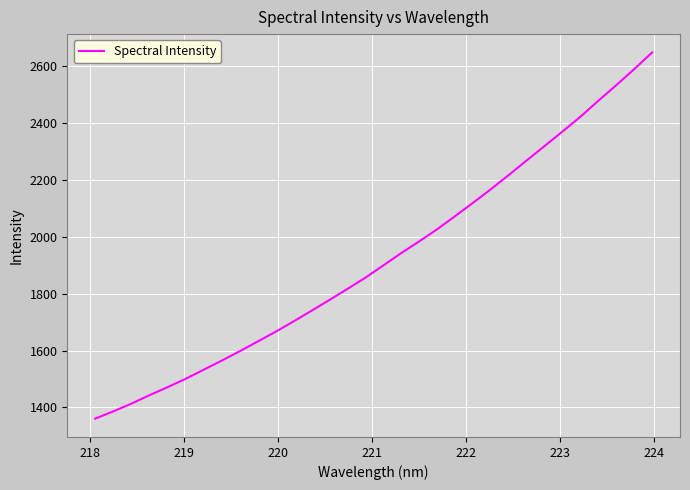

How many distinct data groups are displayed?

1